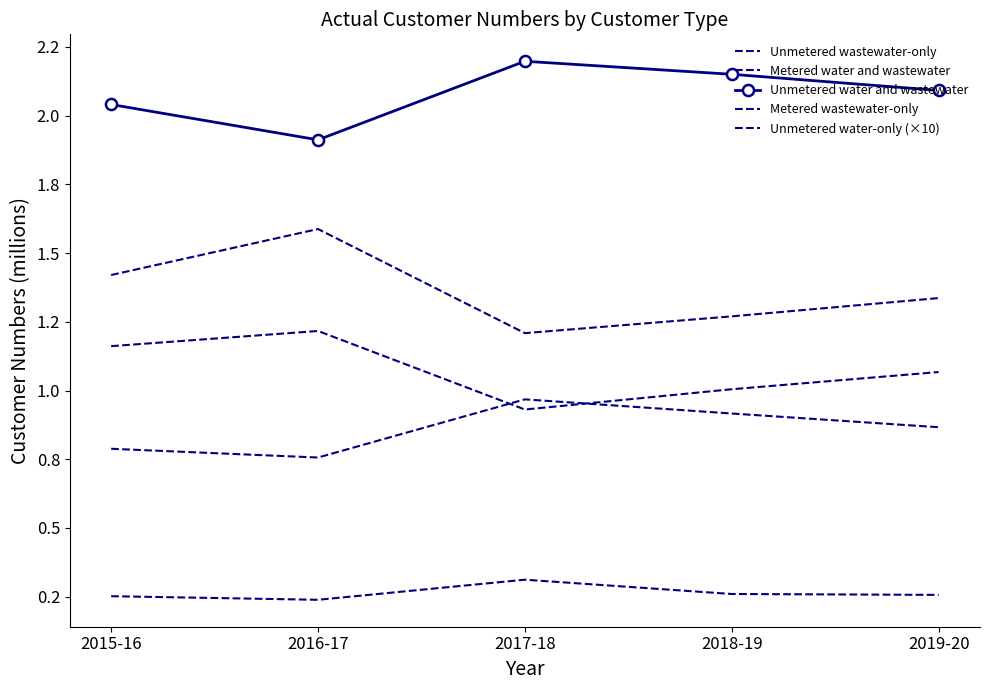

Rank the categories by Unmetered water-only (×10) value from highest to lowest.

2017-18, 2018-19, 2019-20, 2015-16, 2016-17